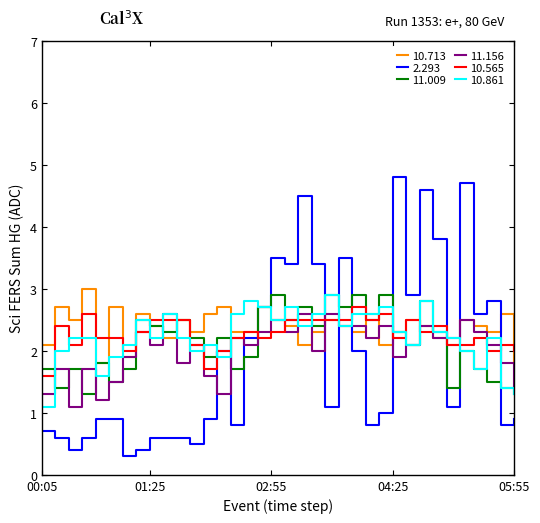

What is the average value of the 11.156 series?

2.0